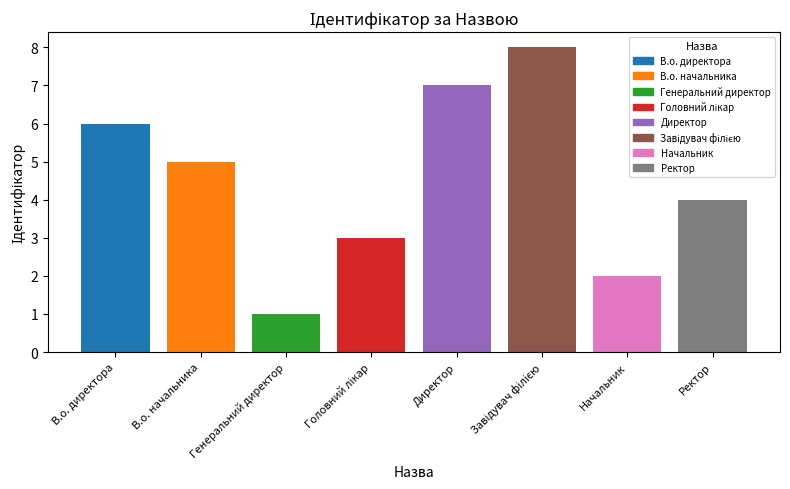

What is the label of the 1st bar from the right?

Ректор